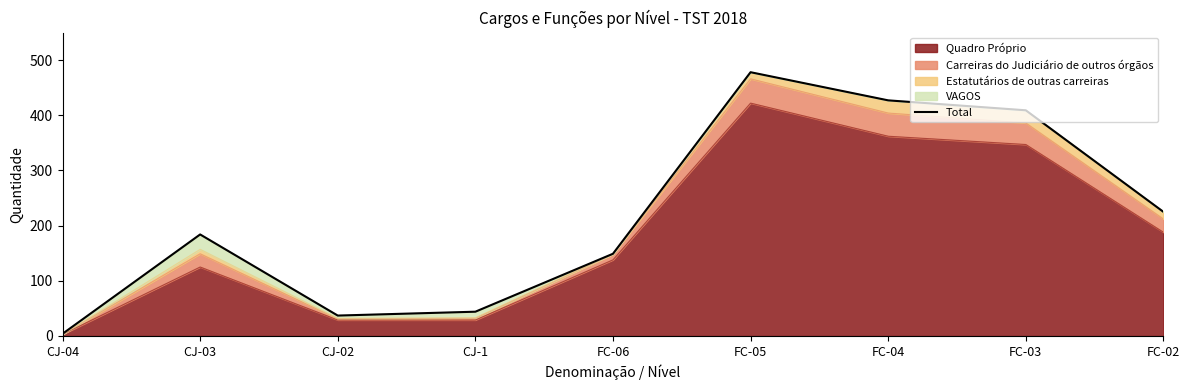

What is the change in value from CJ-1 to FC-06?

+105